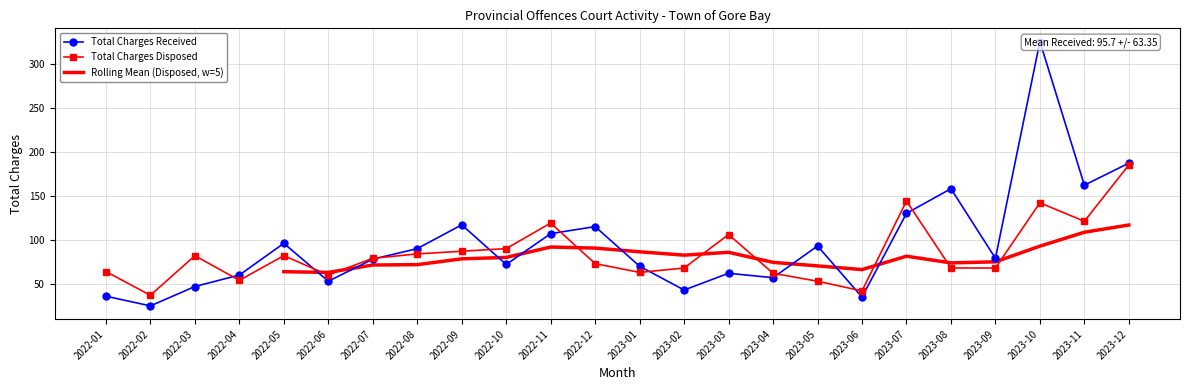

At which category does the chart reach its minimum across all series?

2022-02